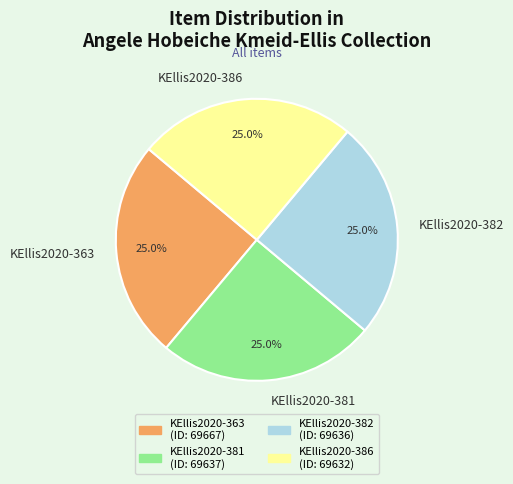

What is the ratio of the value at KEllis2020-382 to the value at KEllis2020-386?

1.0